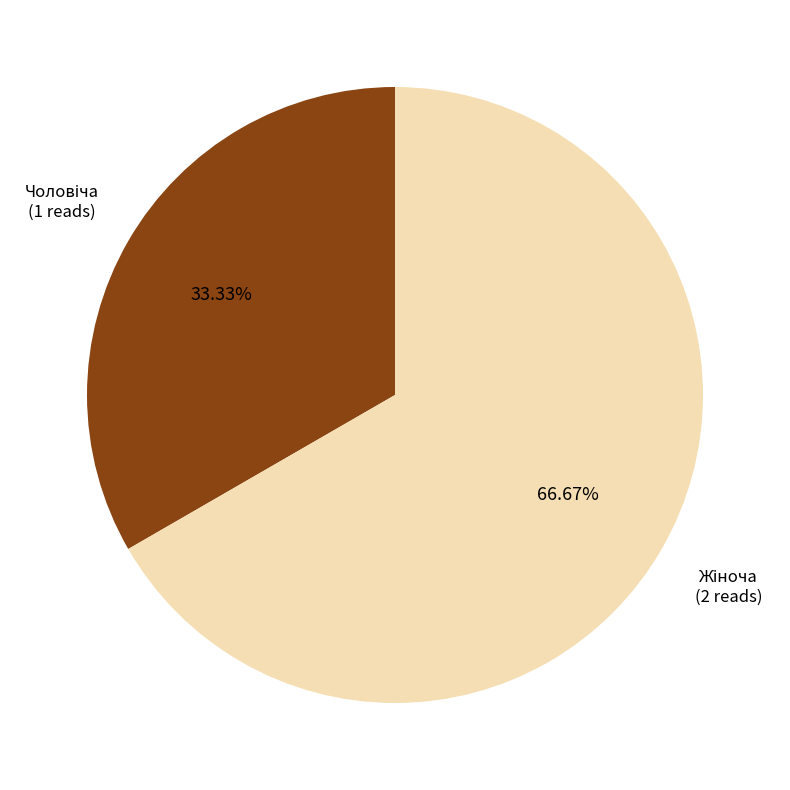

Is there any slice that represents more than half of the pie?

Yes